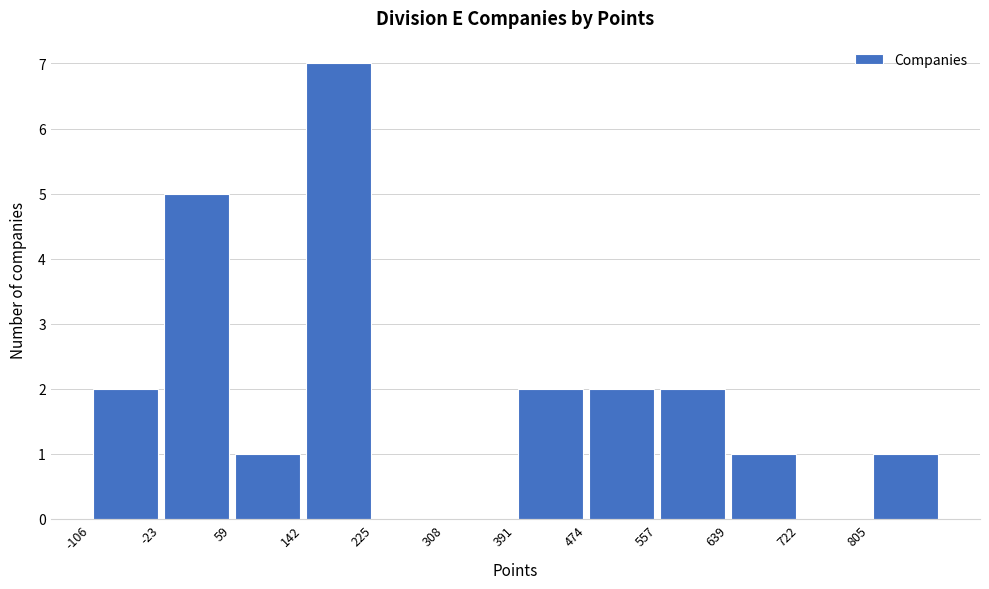

Reading left to right, transcribe this chart: for each bar, give the range it covers on the x-axis and its height. Neither the bar edges nor the heights are printed on the chart, so give them approximately, as read against the axes.

-110 to -20: 2
-20 to 60: 5
60 to 140: 1
140 to 230: 7
230 to 310: 0
310 to 390: 0
390 to 470: 2
470 to 560: 2
560 to 640: 2
640 to 720: 1
720 to 810: 0
810 to 890: 1